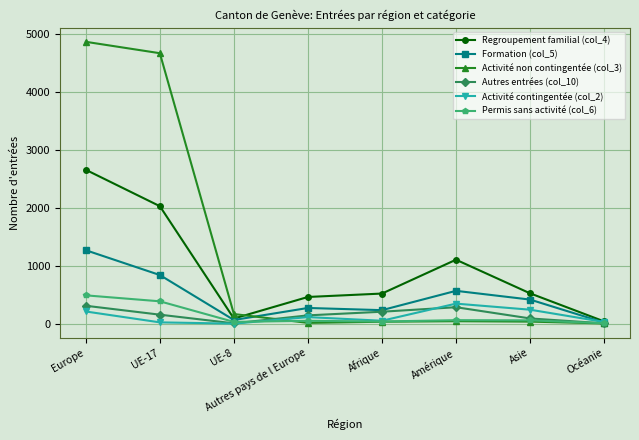

Between Europe and Autres pays de l Europe, which series saw the biggest shift?

Activité non contingentée (col_3)